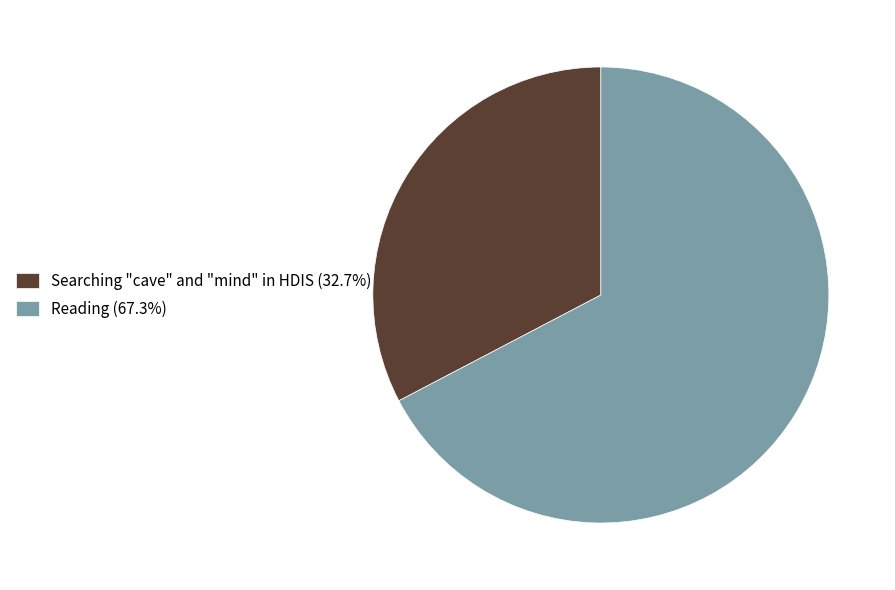

Combined, do Searching "cave" and "mind" in HDIS (32.7%) and Reading (67.3%) account for over 50%?

Yes